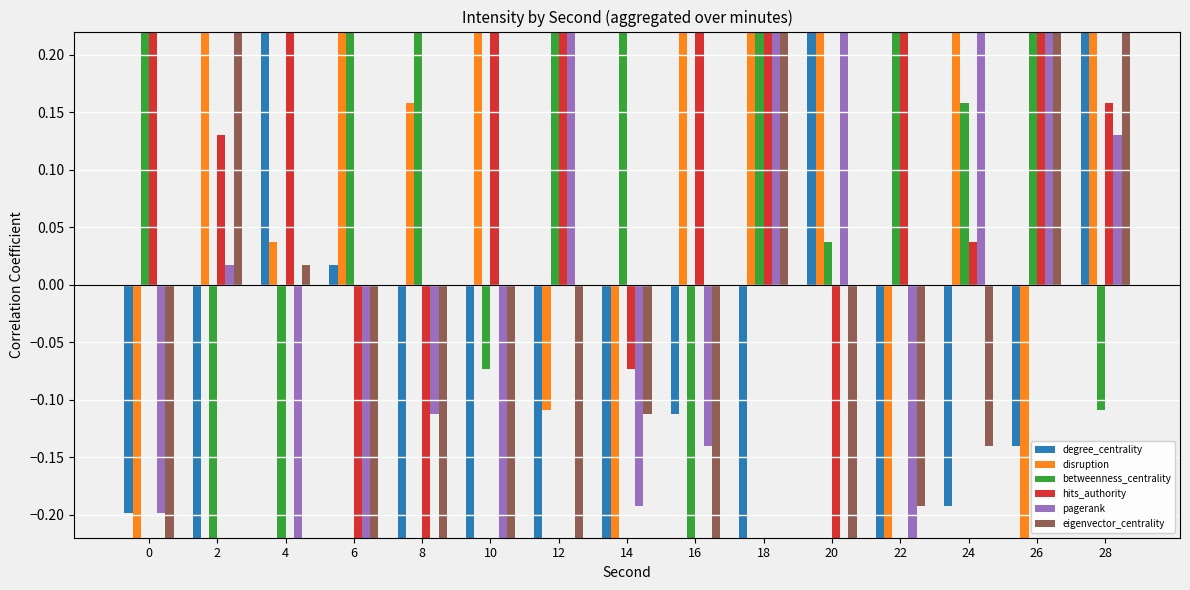

Is it true that hits_authority equals -3.5 at 6?

False